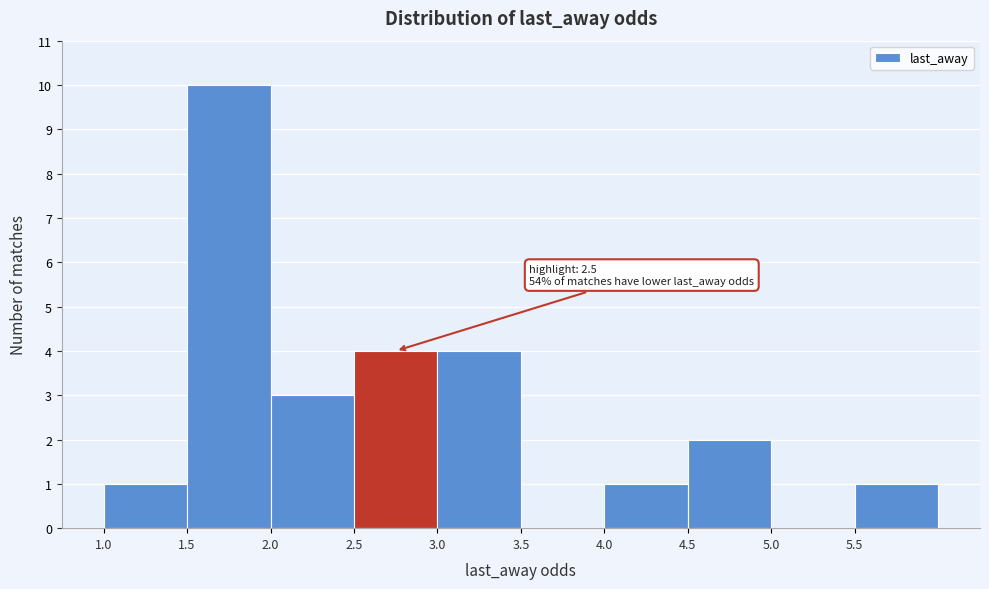

Which range on the x-axis has the tallest bar?

1.5 to 2.0